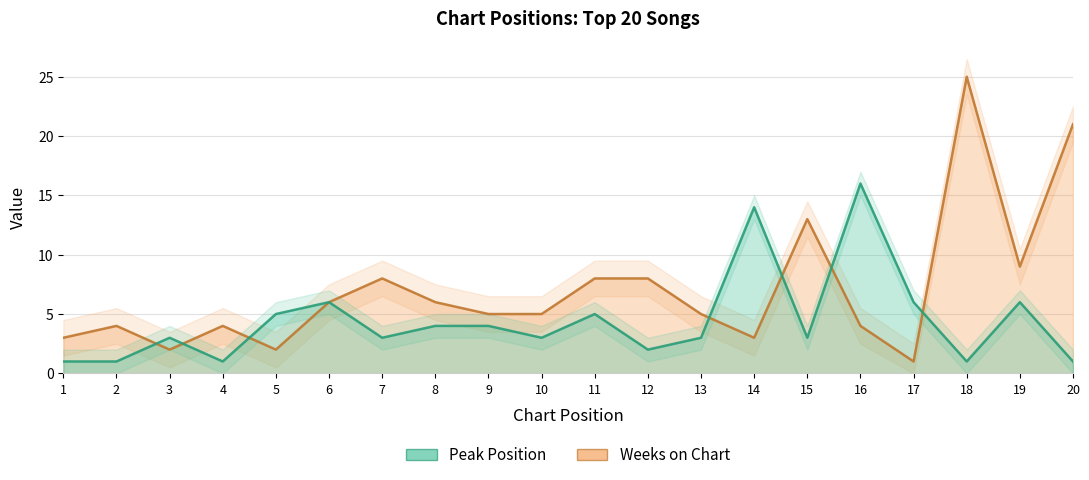

How many interior local valleys does the Weeks on Chart series have?

5